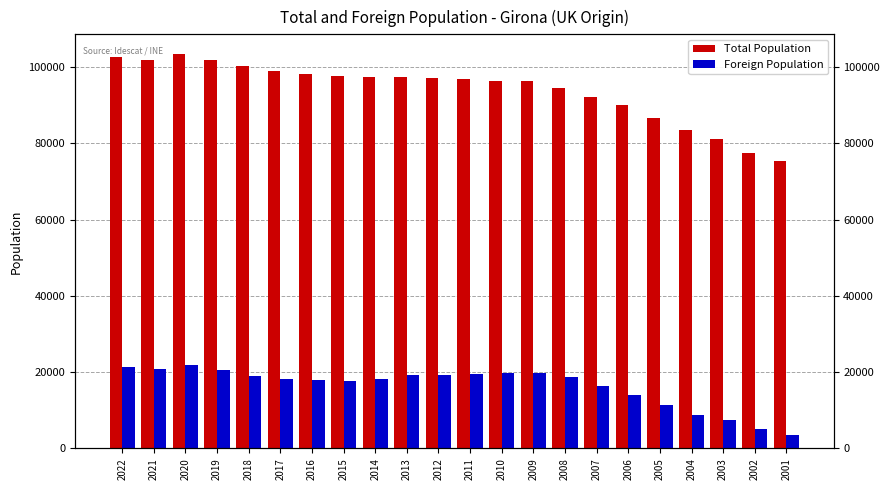

What is the difference between the Foreign Population values at 2017 and 2002?

13189